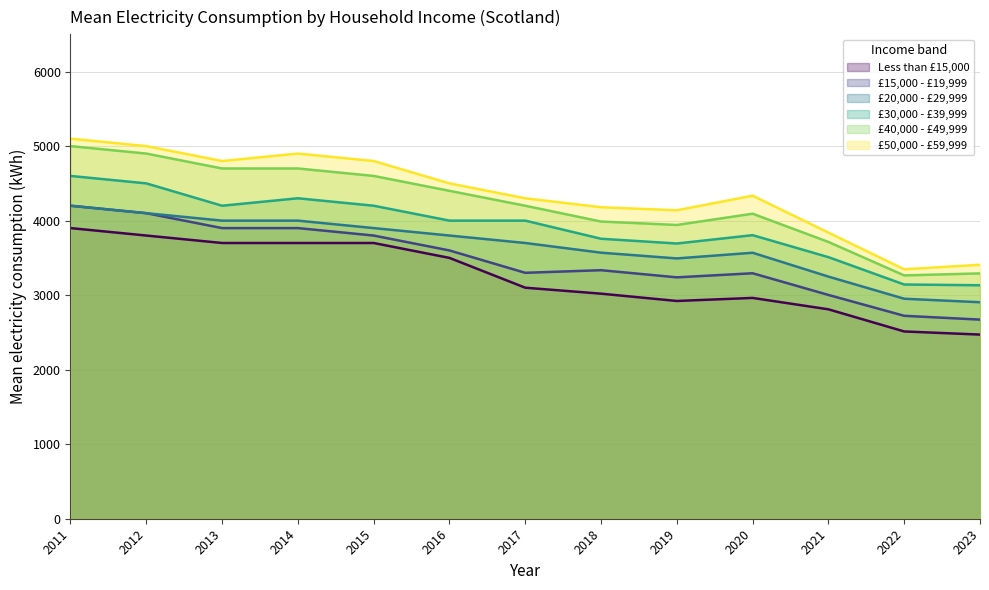

Where is £30,000 - £39,999 nearest to the value 3866?

2020